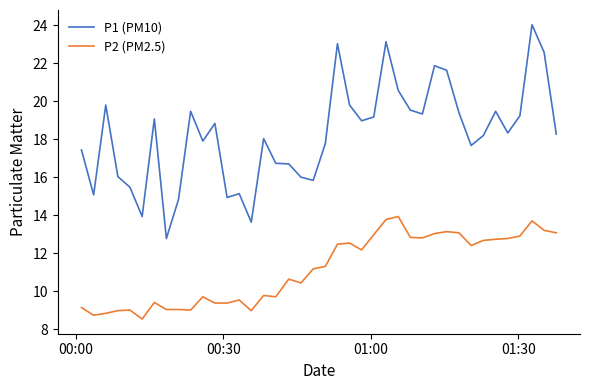

What is the greatest value displayed?

24.0